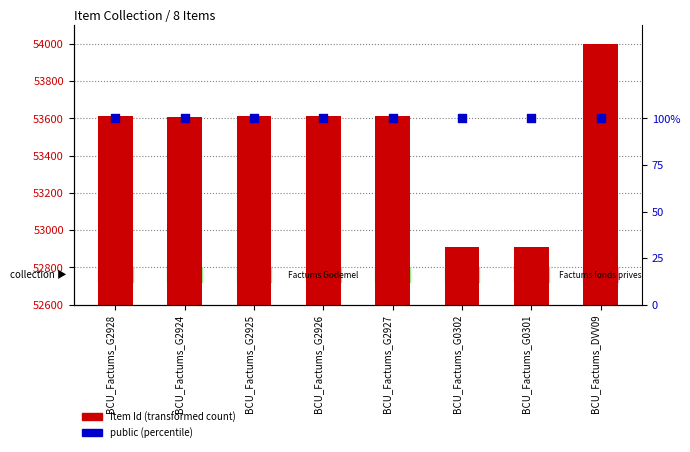

What are all the series names shown in the legend?

Item Id, public